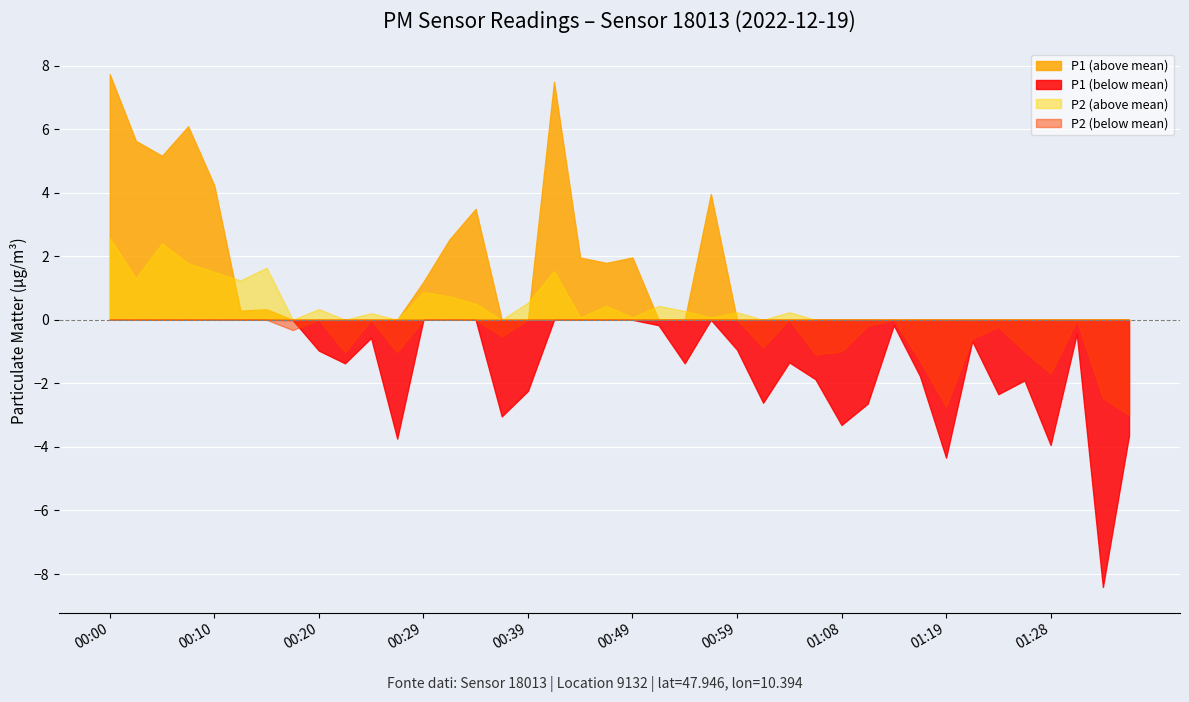

True or false: P2 (above mean) has a value of 0.0 at 01:28.

True